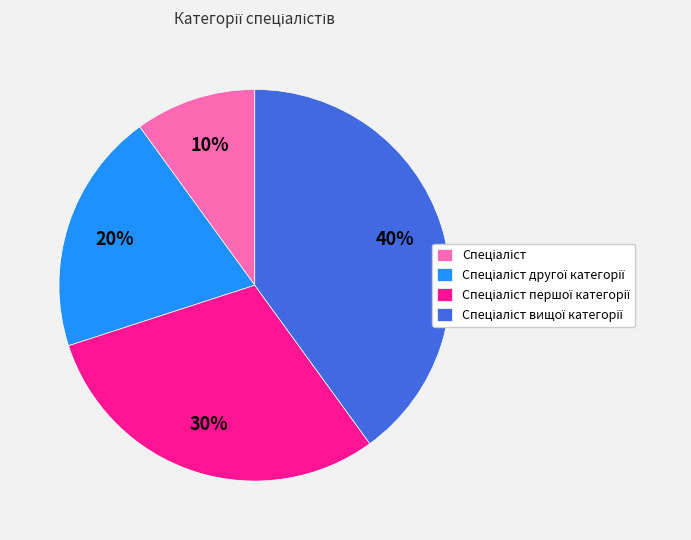

Is there a majority slice in this chart?

No